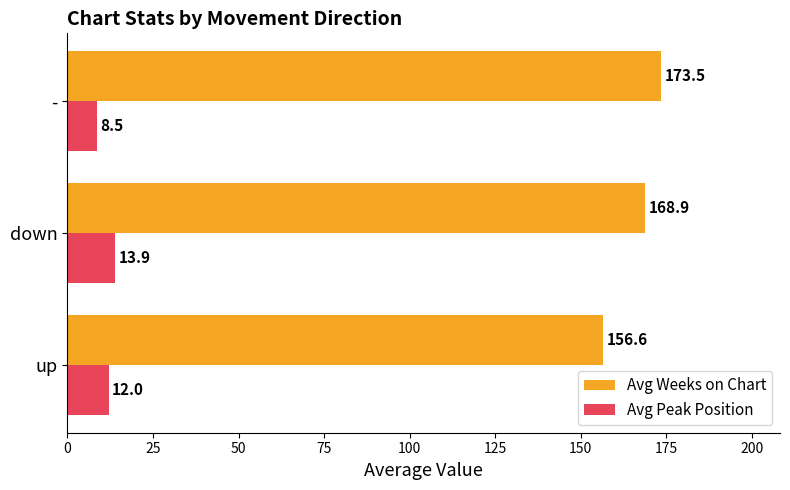

The Avg Peak Position series shows 8.5 at -. True or false?

True